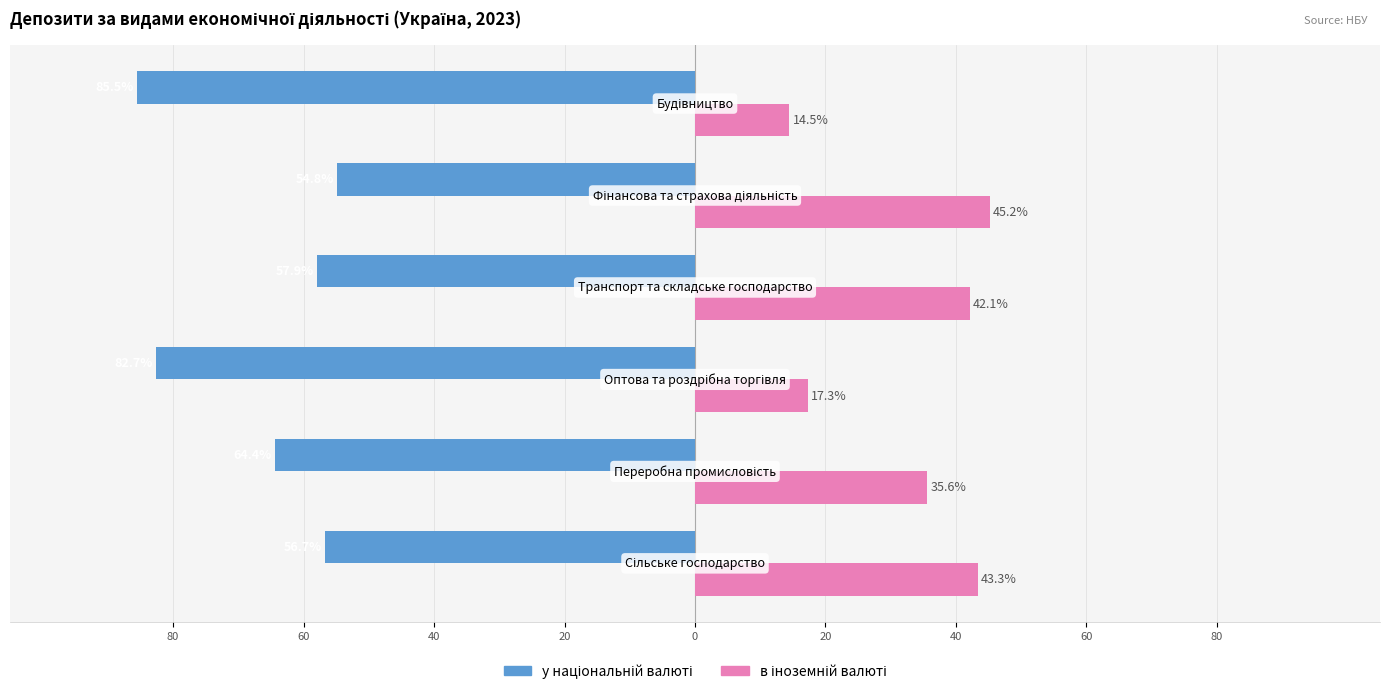

Which series has the largest range (max minus min)?

у національній валюті